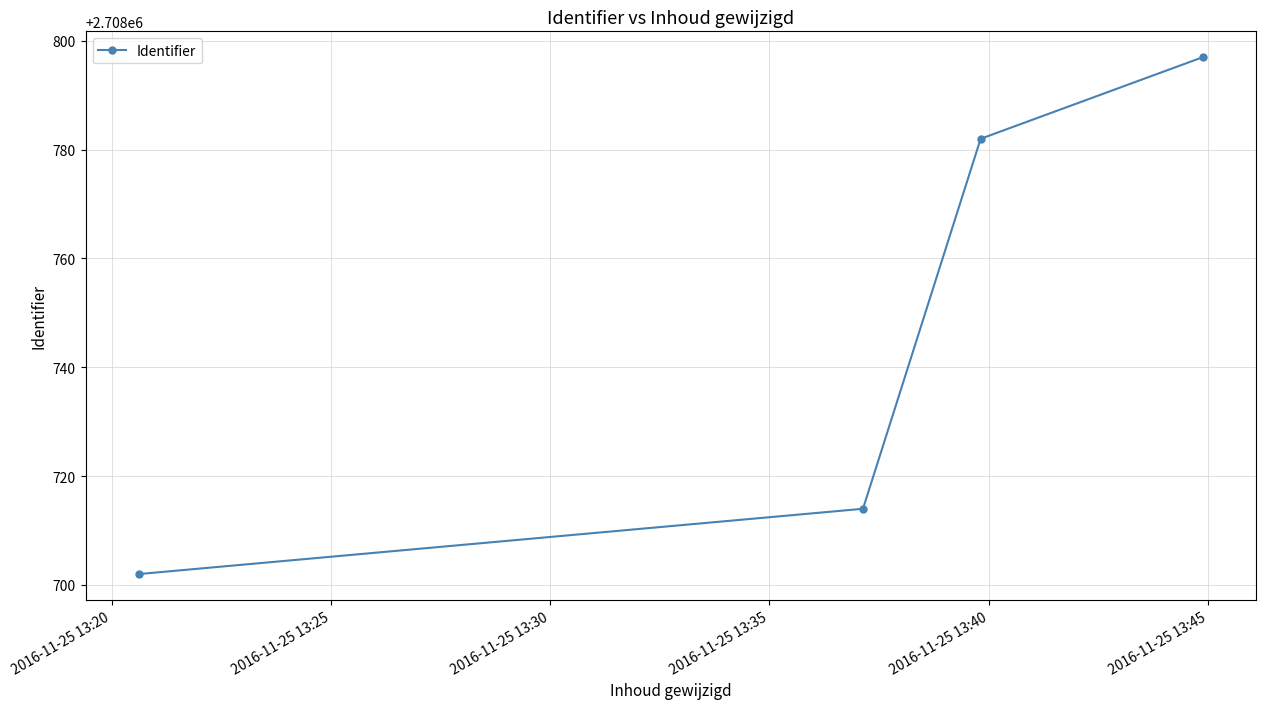

What is the greatest value displayed?

2708797